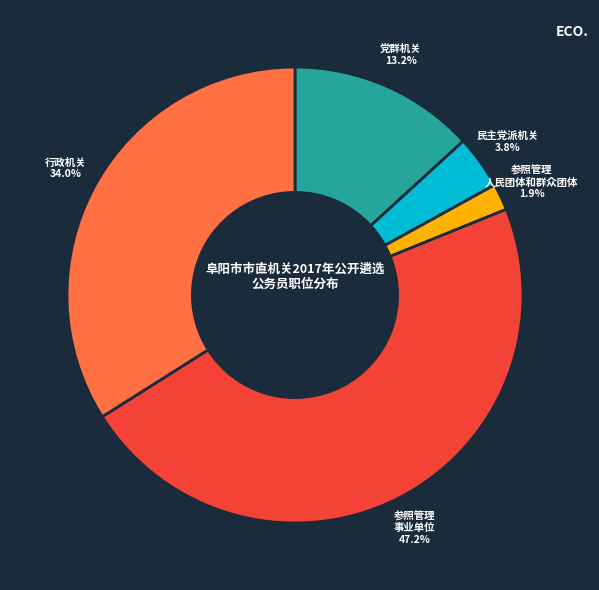

Is there any slice that represents more than half of the pie?

No